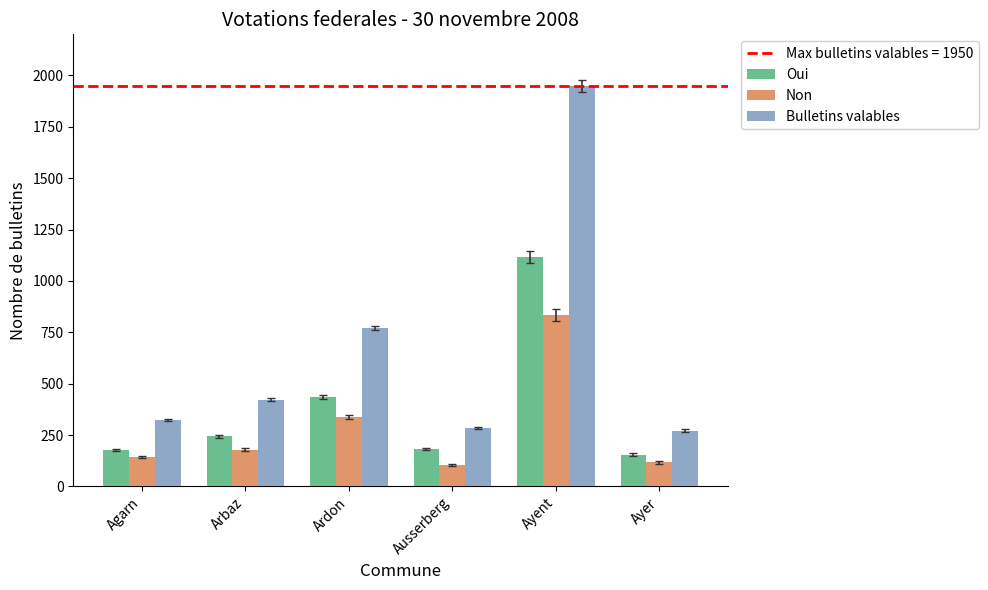

The value of Bulletins valables at Ayer is 176. True or false?

False